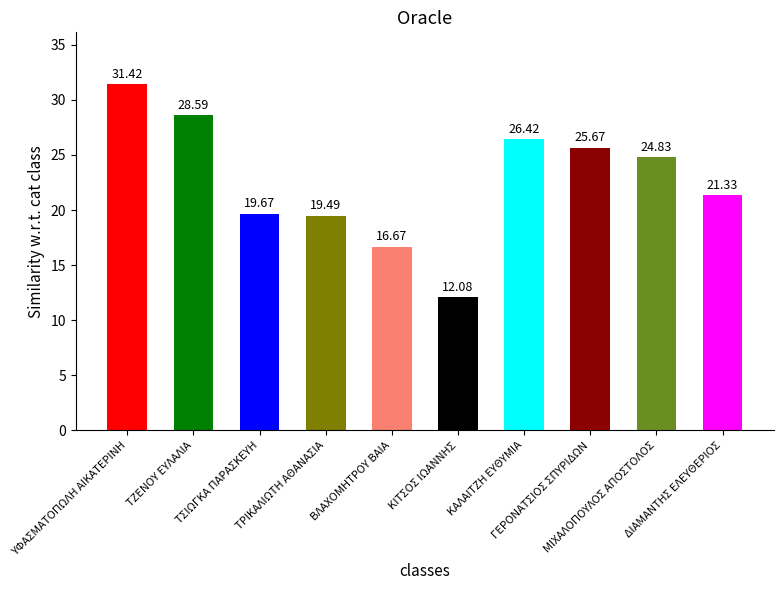

What is the smallest value displayed?

12.1